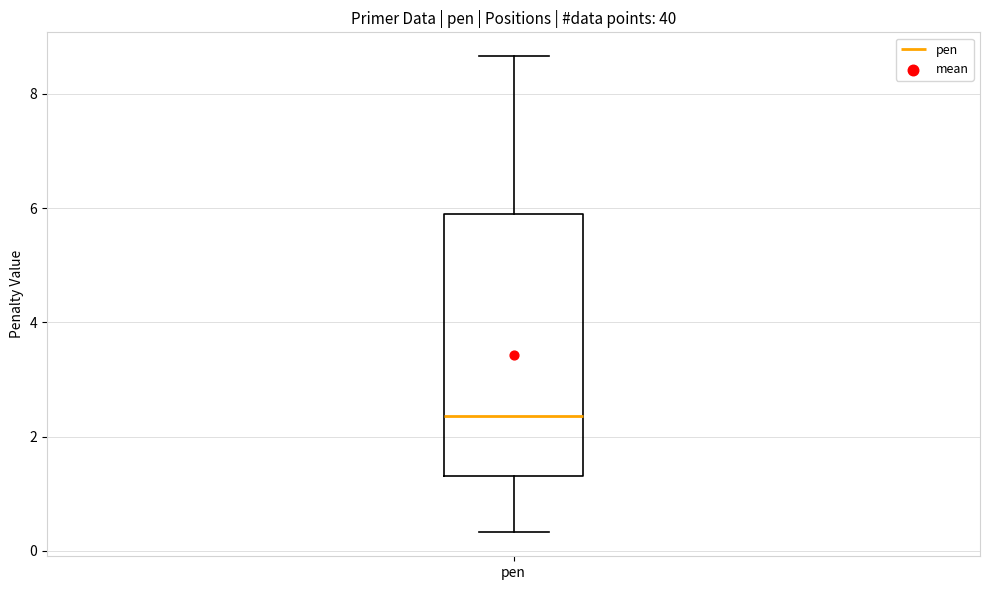

Where does the upper whisker of the box for pen end on the y-axis? The values are not printed on the chart, so give them approximately, as read against the axis.

8.6